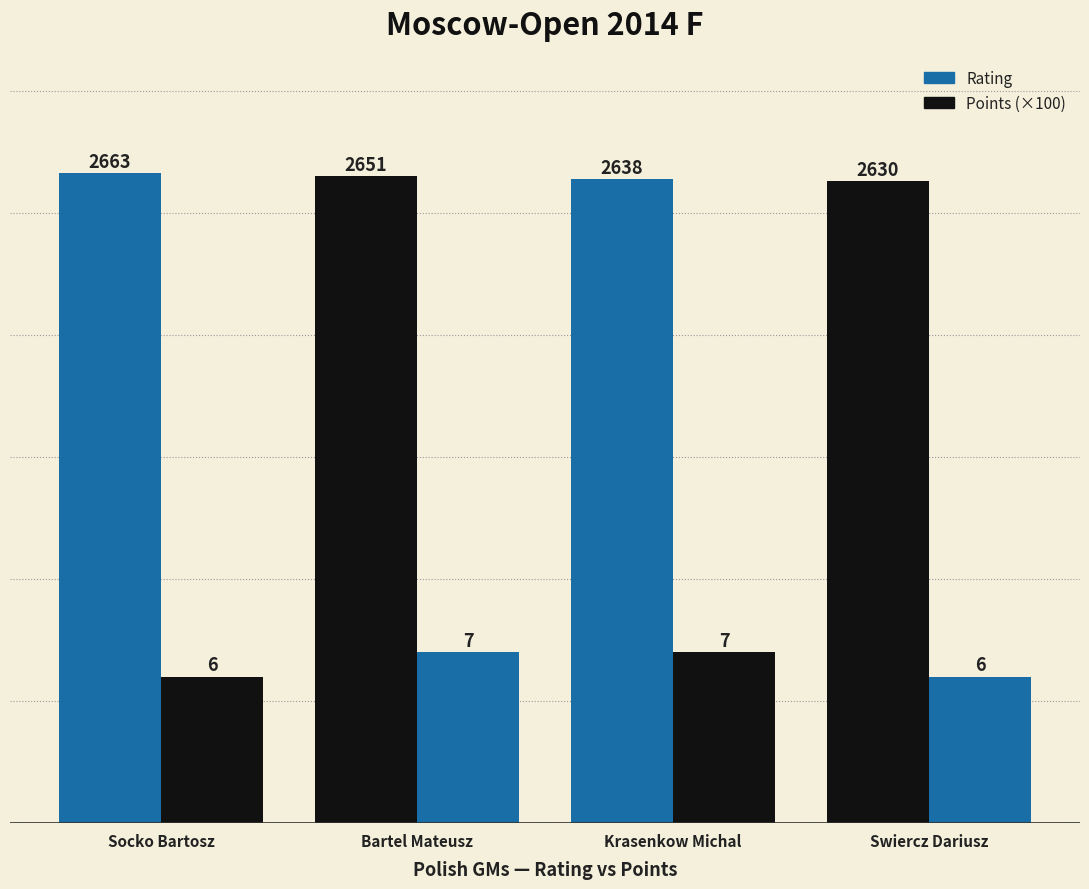

Which has a higher value, Socko Bartosz or Swiercz Dariusz?

Socko Bartosz